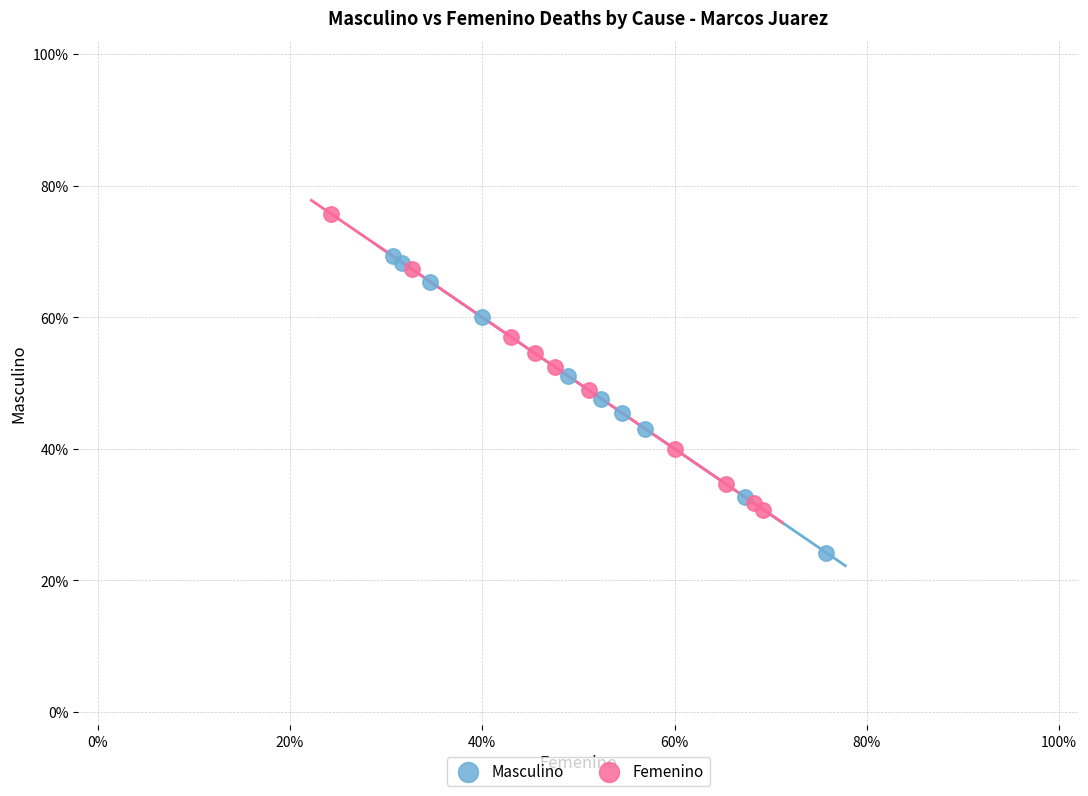

What are all the series names shown in the legend?

Masculino, Femenino